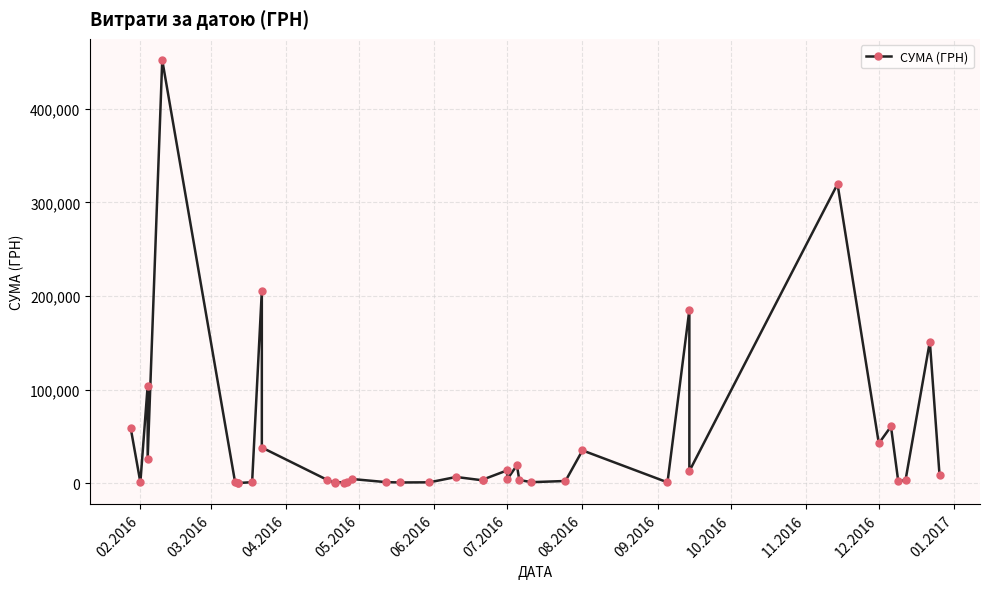

How many data points are above 3973?

20